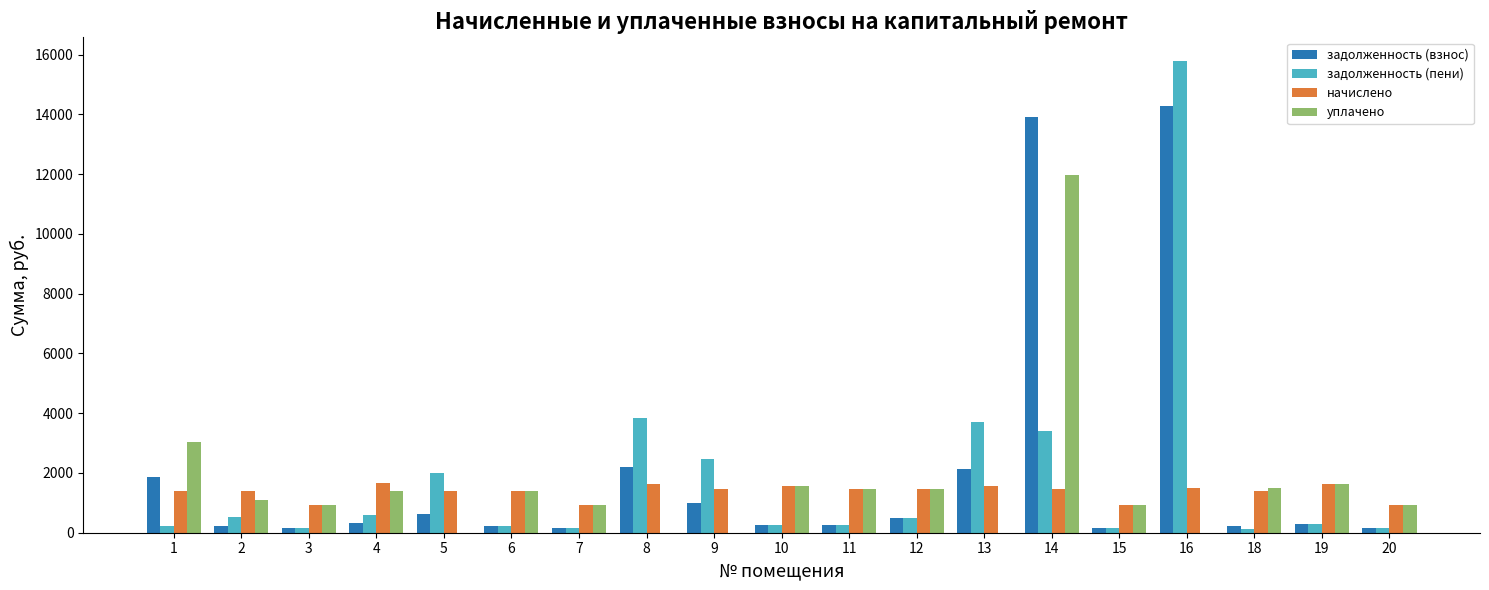

At which label does задолженность (пени) first exceed 284?

2